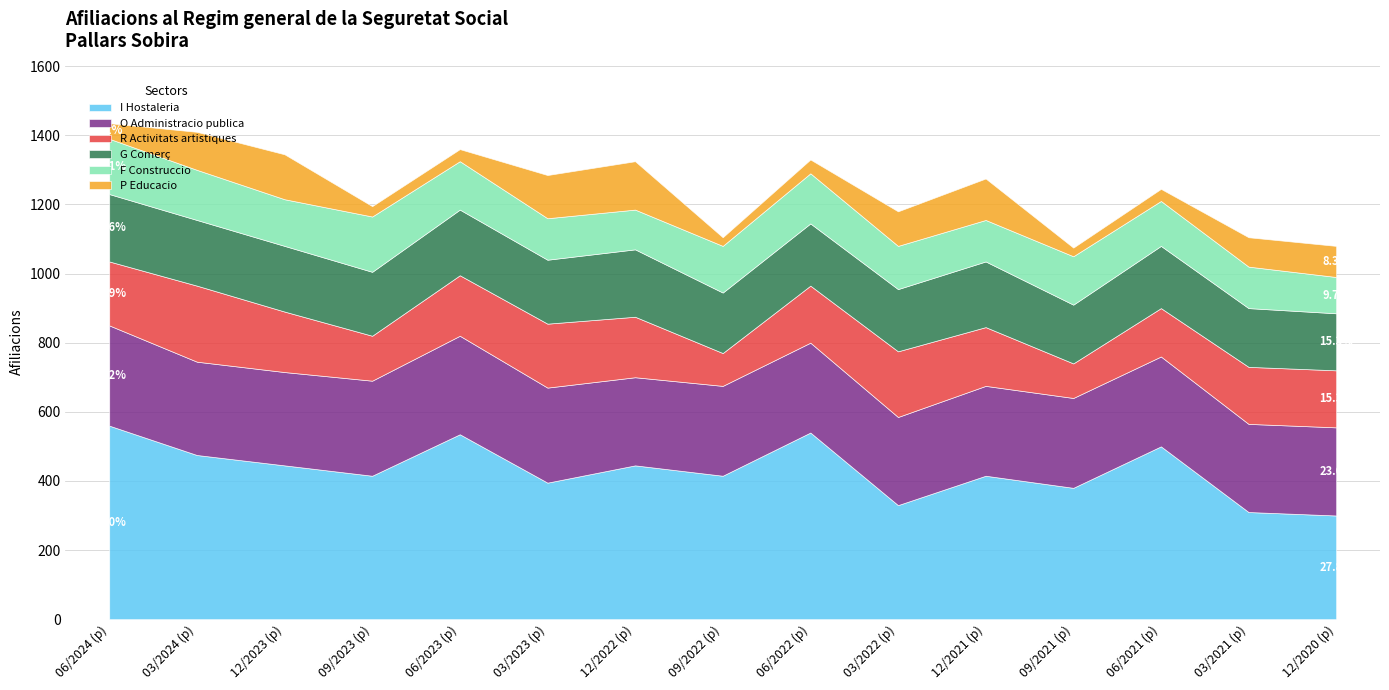

How many data points in R Activitats artistiques are less than 170?

7